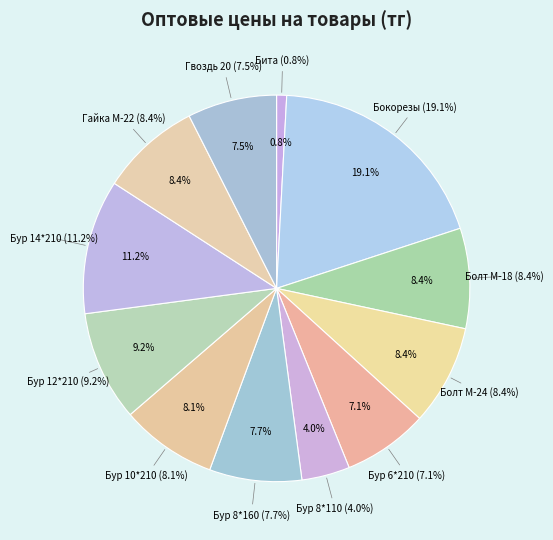

To the nearest percent, what is the difference between the largest and smallest slice percentages?

18%